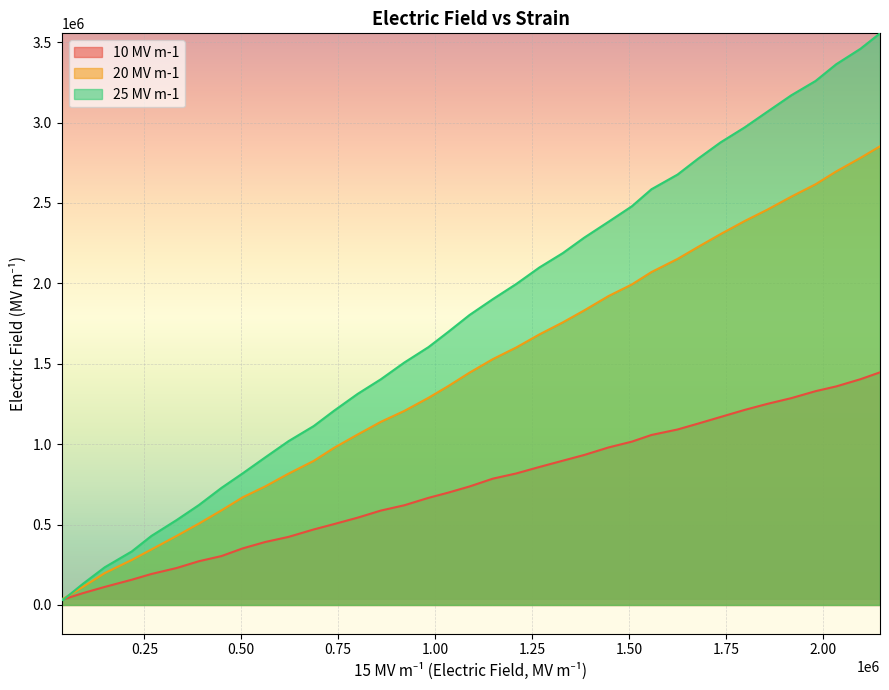

How many categories are shown in the chart?

38